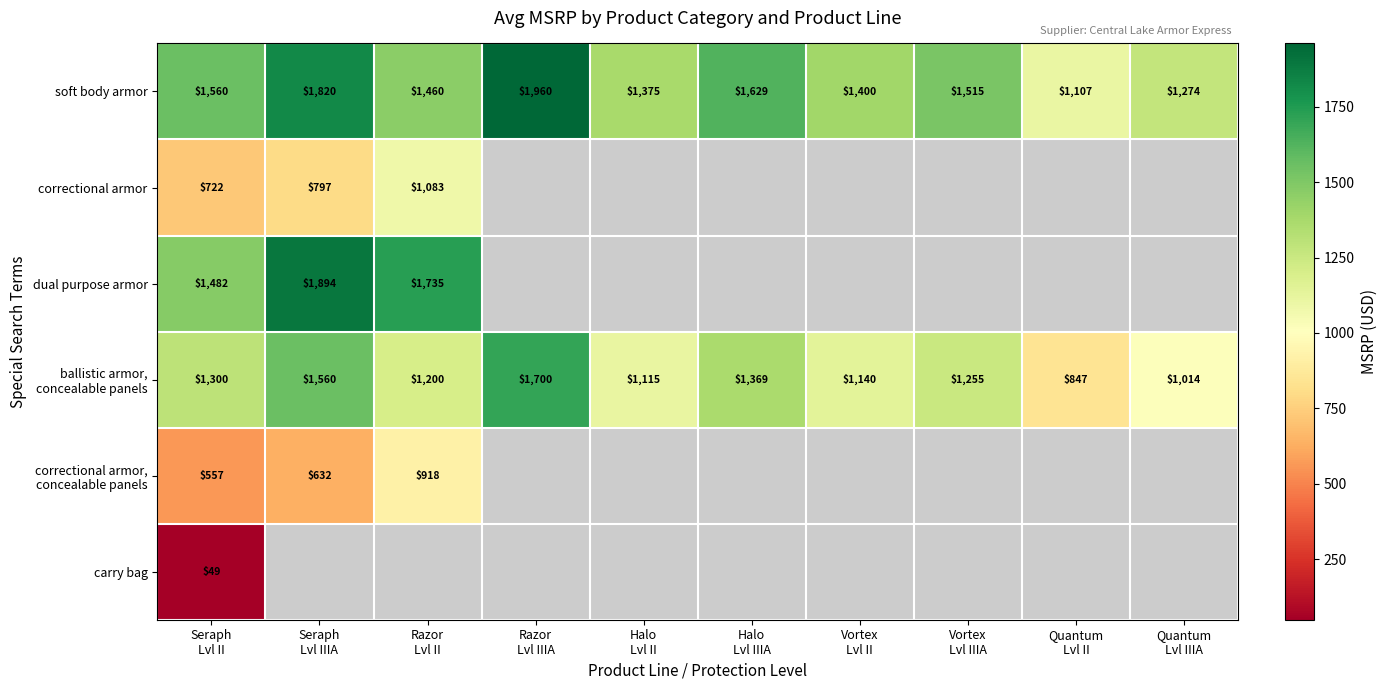

What is the maximum value shown in the chart?

1960.0